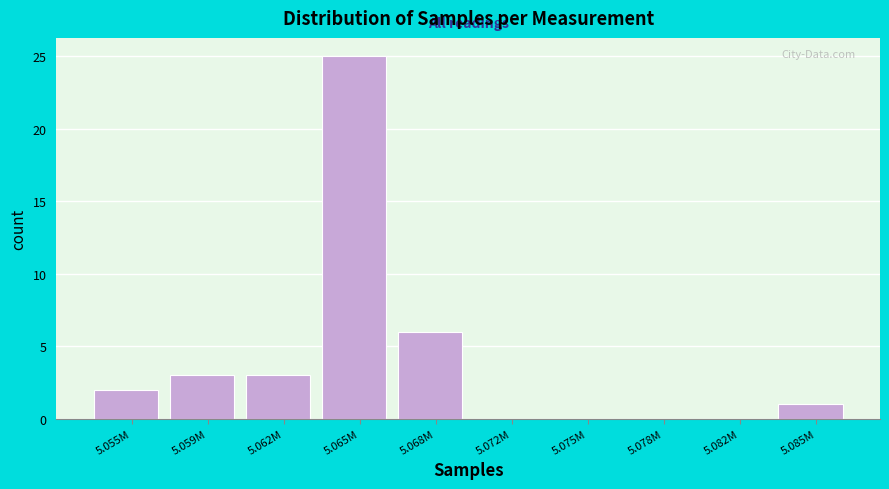

Reading left to right, what are all the values shown in this chart?

5.055M=2	5.059M=3	5.062M=3	5.065M=25	5.068M=6	5.072M=0	5.075M=0	5.078M=0	5.082M=0	5.085M=1